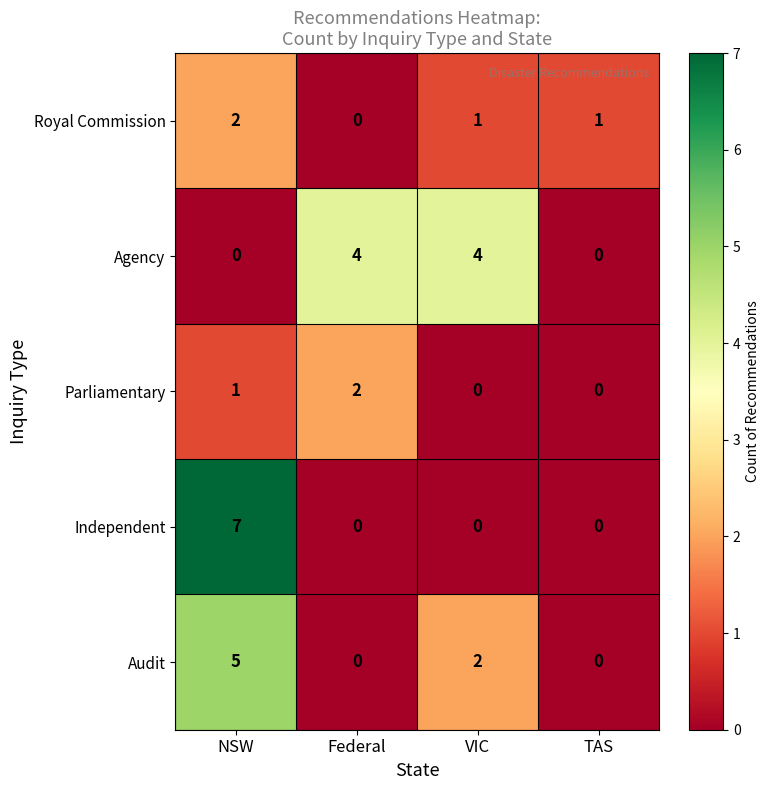

What is the total value across all series at VIC?

7